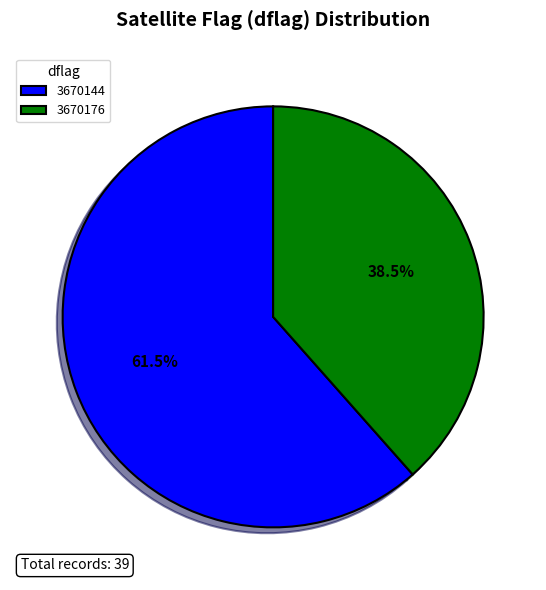

Which slice is the smallest?

3670176